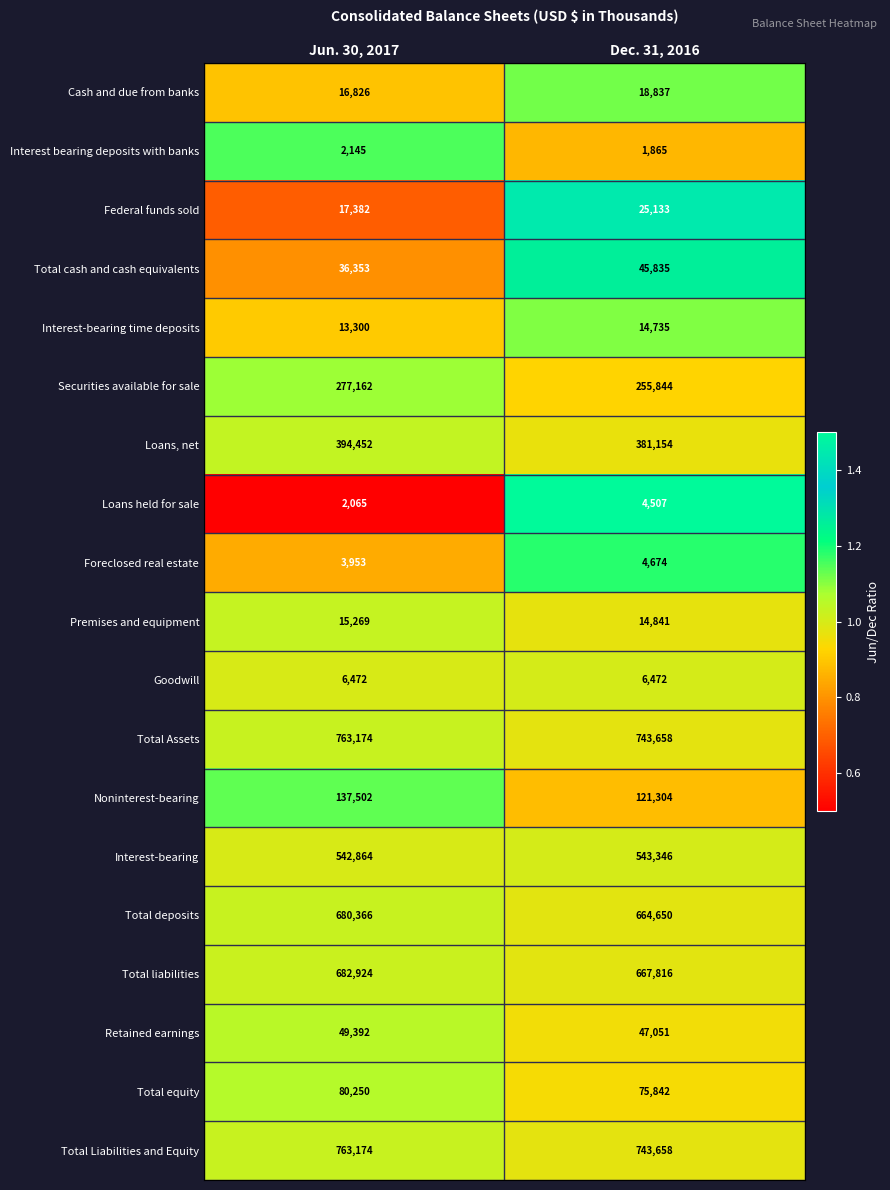

True or false: Loans held for sale has a value of 2405 at Dec. 31, 2016.

False